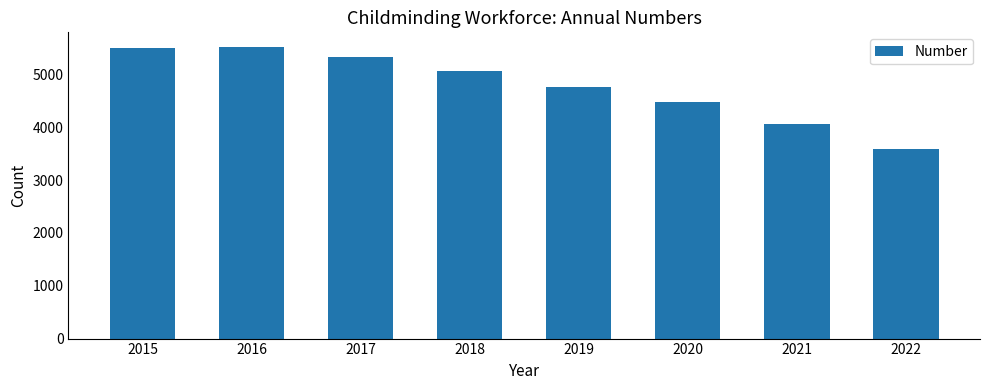

Where is the data nearest to the value 4557?

2020